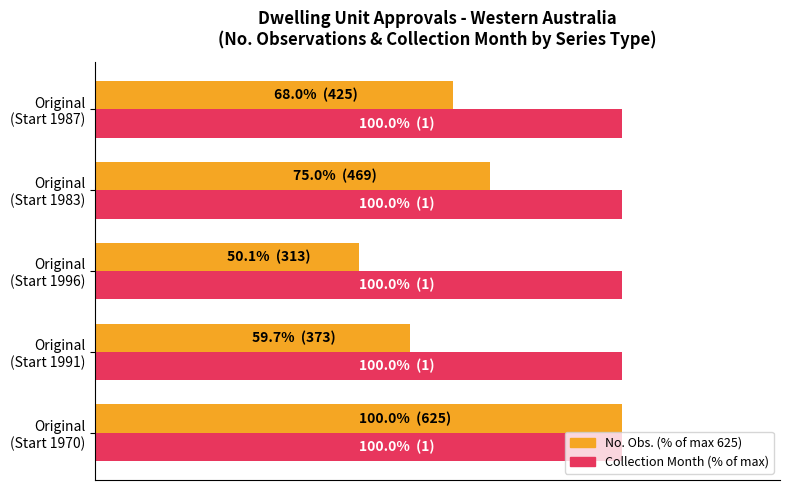

Is it true that Collection Month (% of max) equals 0.5 at 40?

False